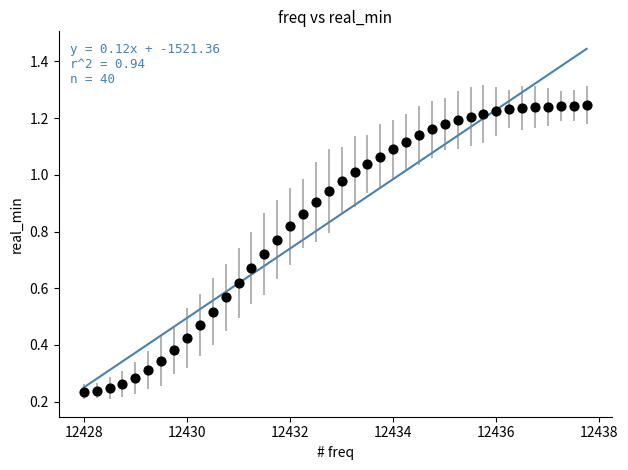

What is the range of X values (max minus min)?

9.8